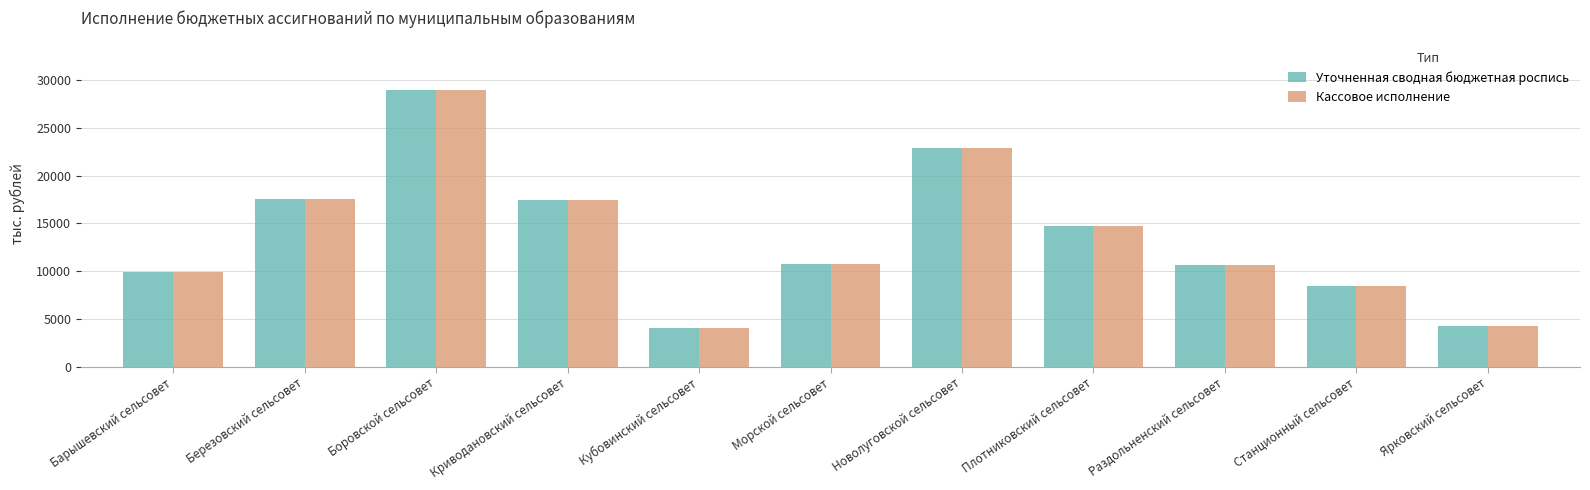

What is the lowest value of the Уточненная сводная бюджетная роспись series?

4076.6